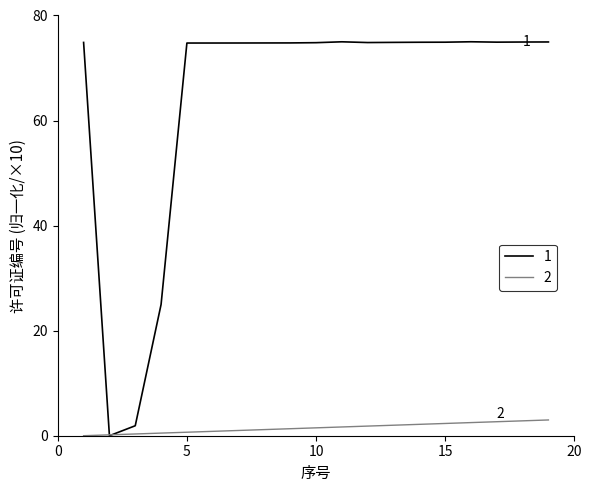

What is the highest value of the 2 series?

3.0